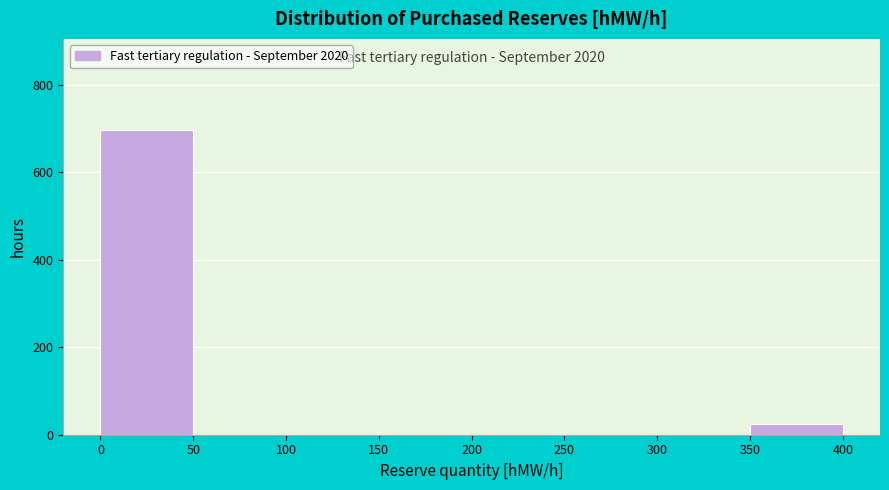

Over which range of the x-axis is the bar tallest?

0 to 50